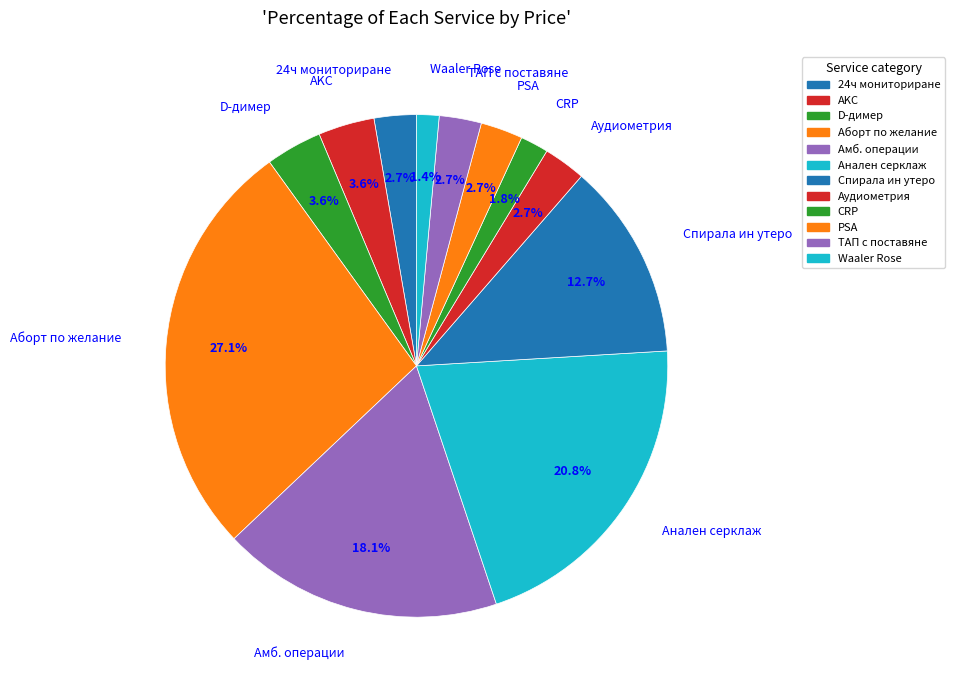

Which slice is the largest?

Аборт по желание